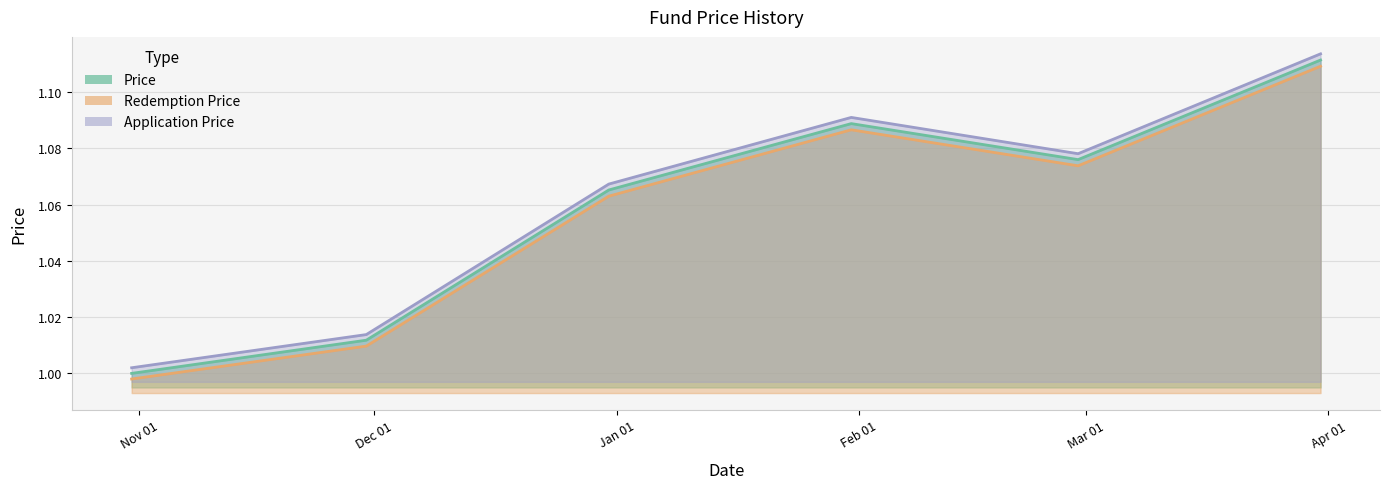

Rank the series by their maximum value, from highest to lowest.

Application Price, Price, Redemption Price